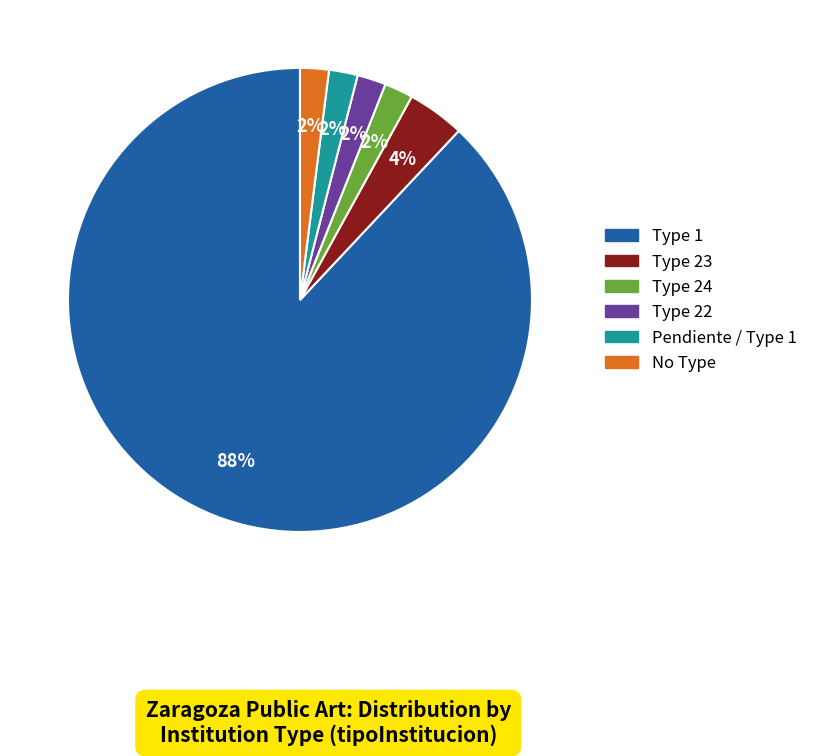

Does any single category account for the majority?

Yes